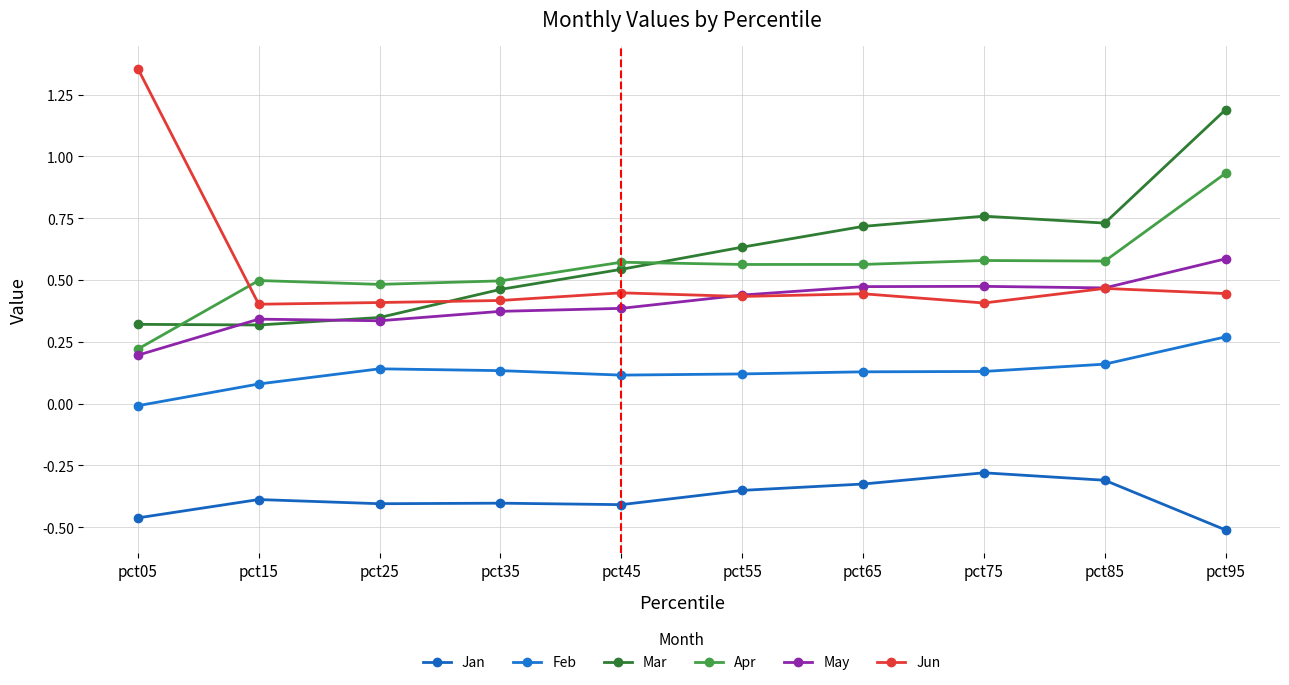

Which category has the highest value across all series?

pct05